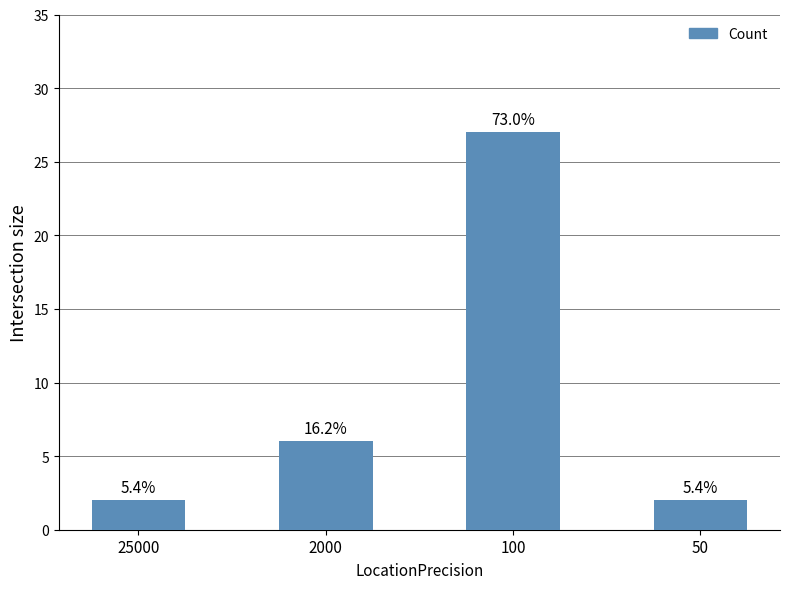

At which label does the data first exceed 6?

100